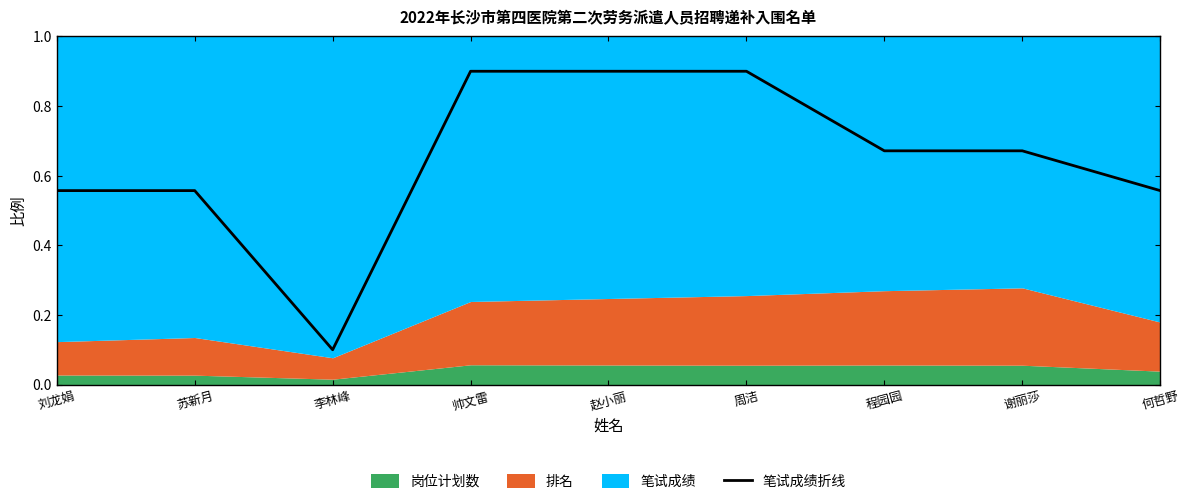

What is the maximum value shown in the chart?

0.9